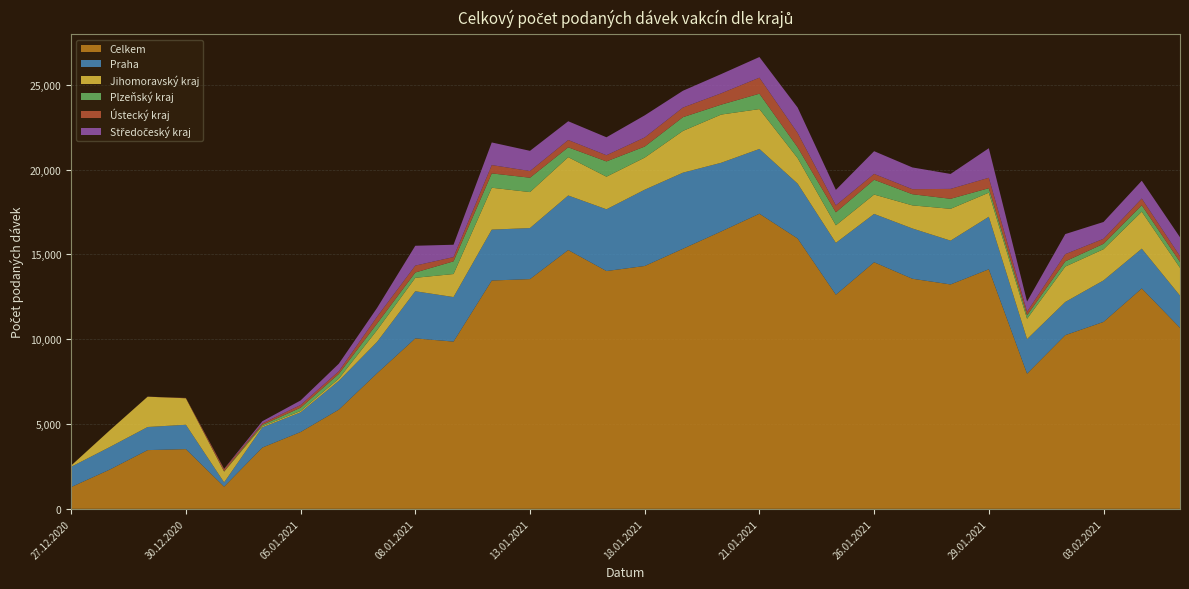

Reading right to left, transcribe all the data shown in this chart.

Celkem: 05.02.2021=10670	04.02.2021=12993	03.02.2021=11020	02.02.2021=10240	01.02.2021=7968	29.01.2021=14124	28.01.2021=13229	27.01.2021=13566	26.01.2021=14537	25.01.2021=12625	22.01.2021=15936	21.01.2021=17399	20.01.2021=16354	19.01.2021=15333	18.01.2021=14317	15.01.2021=14020	14.01.2021=15258	13.01.2021=13545	12.01.2021=13460	11.01.2021=9860	08.01.2021=10049	07.01.2021=7991	06.01.2021=5848	05.01.2021=4528	04.01.2021=3612	31.12.2020=1307	30.12.2020=3520	29.12.2020=3462	28.12.2020=2305	27.12.2020=1283
Praha: 05.02.2021=1899	04.02.2021=2345	03.02.2021=2447	02.02.2021=1957	01.02.2021=2037	29.01.2021=3096	28.01.2021=2583	27.01.2021=2964	26.01.2021=2851	25.01.2021=3056	22.01.2021=3237	21.01.2021=3818	20.01.2021=4048	19.01.2021=4486	18.01.2021=4498	15.01.2021=3640	14.01.2021=3216	13.01.2021=3009	12.01.2021=3001	11.01.2021=2625	08.01.2021=2779	07.01.2021=1851	06.01.2021=1697	05.01.2021=1159	04.01.2021=1192	31.12.2020=252	30.12.2020=1436	29.12.2020=1362	28.12.2020=1326	27.12.2020=1196
Jihomoravský kraj: 05.02.2021=1642	04.02.2021=2182	03.02.2021=1840	02.02.2021=2086	01.02.2021=1199	29.01.2021=1421	28.01.2021=1876	27.01.2021=1361	26.01.2021=1141	25.01.2021=1035	22.01.2021=1503	21.01.2021=2351	20.01.2021=2843	19.01.2021=2461	18.01.2021=1892	15.01.2021=1922	14.01.2021=2260	13.01.2021=2121	12.01.2021=2470	11.01.2021=1359	08.01.2021=792	07.01.2021=694	06.01.2021=132	05.01.2021=82	04.01.2021=65	31.12.2020=634	30.12.2020=1563	29.12.2020=1788	28.12.2020=977	27.12.2020=73
Plzeňský kraj: 05.02.2021=344	04.02.2021=376	03.02.2021=318	02.02.2021=308	01.02.2021=207	29.01.2021=263	28.01.2021=591	27.01.2021=657	26.01.2021=873	25.01.2021=766	22.01.2021=637	21.01.2021=907	20.01.2021=584	19.01.2021=811	18.01.2021=651	15.01.2021=901	14.01.2021=580	13.01.2021=847	12.01.2021=845	11.01.2021=748	08.01.2021=313	07.01.2021=386	06.01.2021=276	05.01.2021=193	04.01.2021=78	31.12.2020=20	30.12.2020=2	29.12.2020=0	28.12.2020=0	27.12.2020=0
Ústecký kraj: 05.02.2021=342	04.02.2021=398	03.02.2021=296	02.02.2021=425	01.02.2021=210	29.01.2021=614	28.01.2021=584	27.01.2021=297	26.01.2021=345	25.01.2021=410	22.01.2021=846	21.01.2021=945	20.01.2021=669	19.01.2021=568	18.01.2021=538	15.01.2021=365	14.01.2021=431	13.01.2021=394	12.01.2021=491	11.01.2021=251	08.01.2021=407	07.01.2021=407	06.01.2021=157	05.01.2021=159	04.01.2021=90	31.12.2020=128	30.12.2020=17	29.12.2020=1	28.12.2020=1	27.12.2020=2
Středočeský kraj: 05.02.2021=1114	04.02.2021=1050	03.02.2021=991	02.02.2021=1183	01.02.2021=599	29.01.2021=1743	28.01.2021=881	27.01.2021=1283	26.01.2021=1339	25.01.2021=913	22.01.2021=1500	21.01.2021=1218	20.01.2021=1133	19.01.2021=990	18.01.2021=1302	15.01.2021=1058	14.01.2021=1106	13.01.2021=1191	12.01.2021=1334	11.01.2021=727	08.01.2021=1170	07.01.2021=514	06.01.2021=446	05.01.2021=268	04.01.2021=127	31.12.2020=18	30.12.2020=0	29.12.2020=3	28.12.2020=0	27.12.2020=2